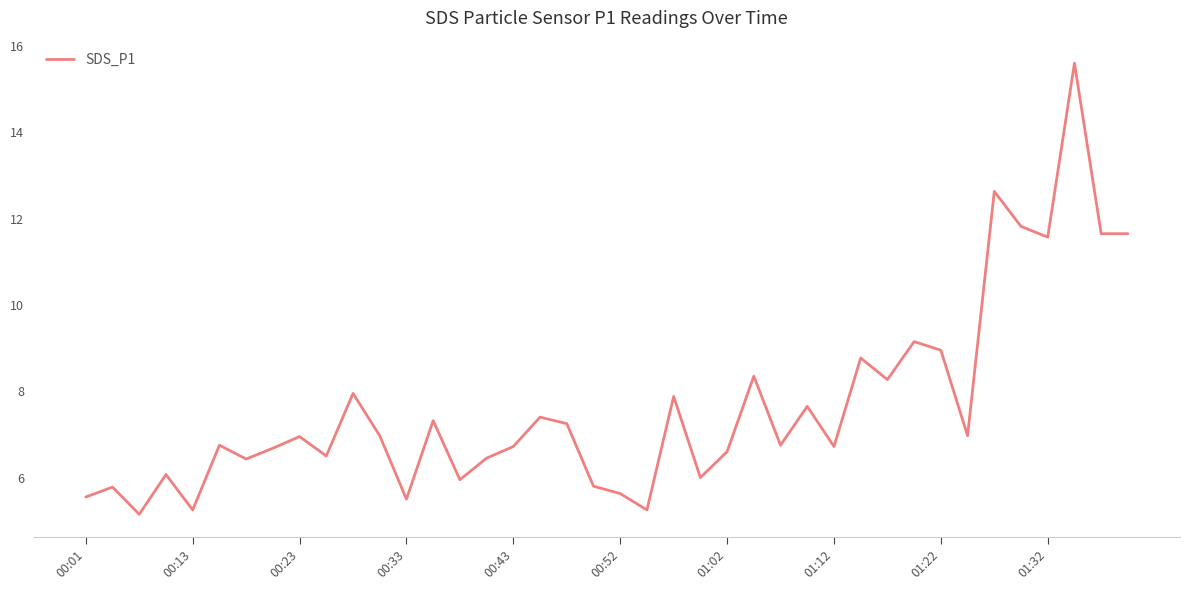

What is the minimum value shown in the chart?

5.2